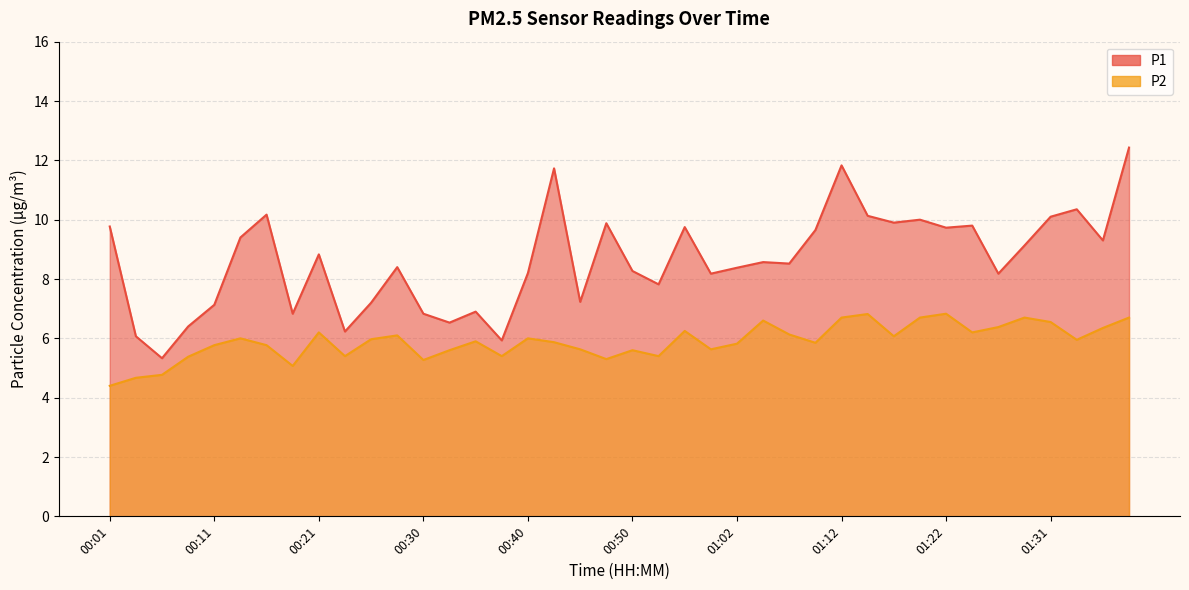

What are all the series names shown in the legend?

P1, P2